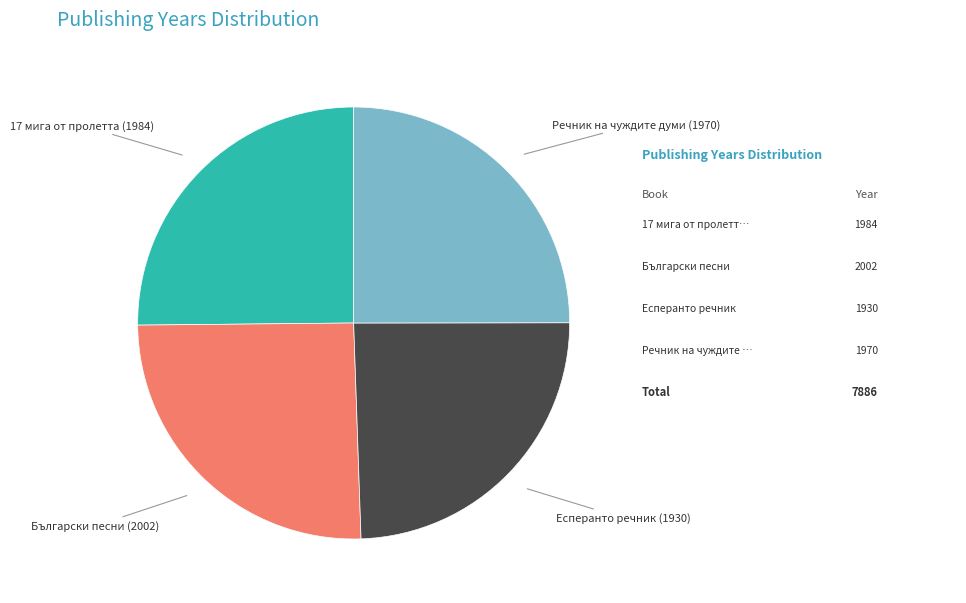

Is there any slice that represents more than half of the pie?

No